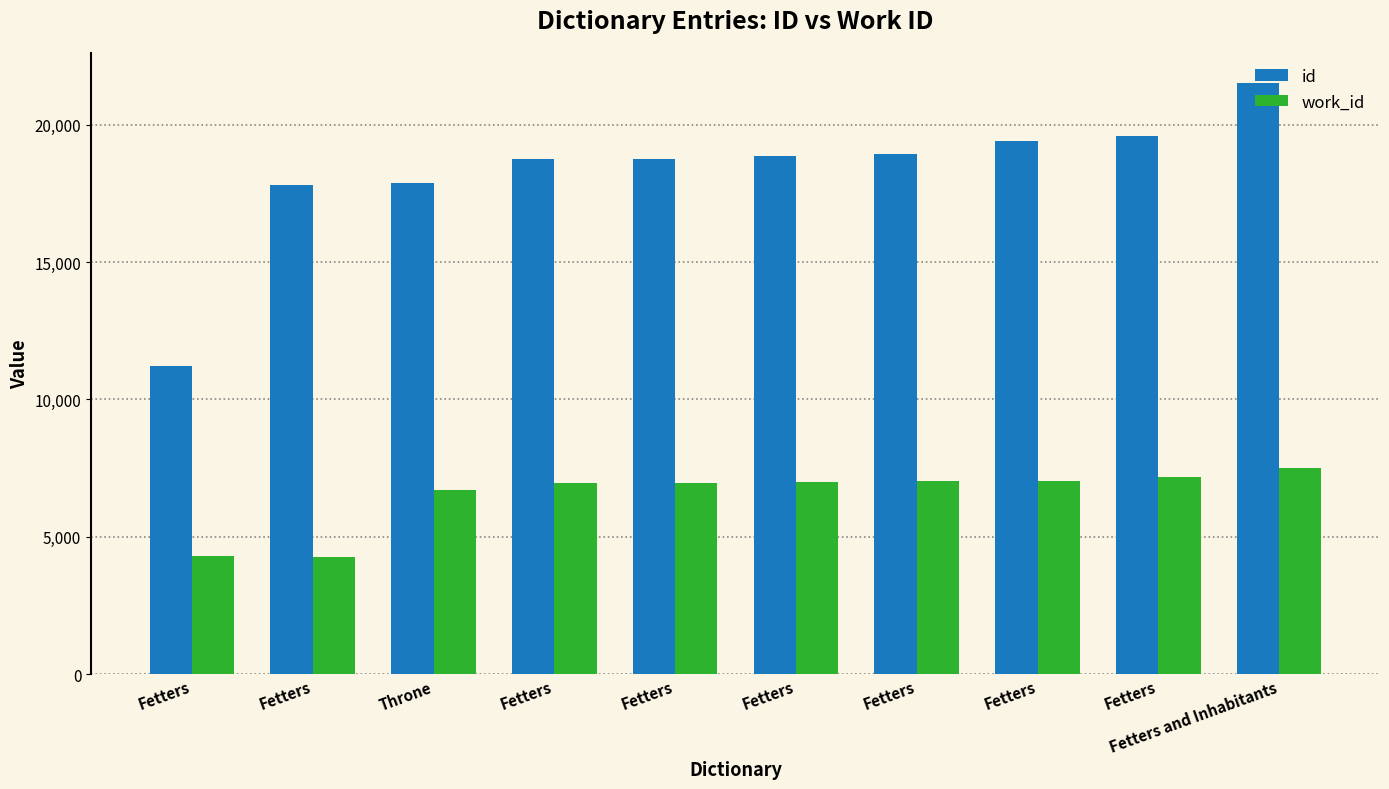

What is the value of the id bar at the 6th from the left?

11231